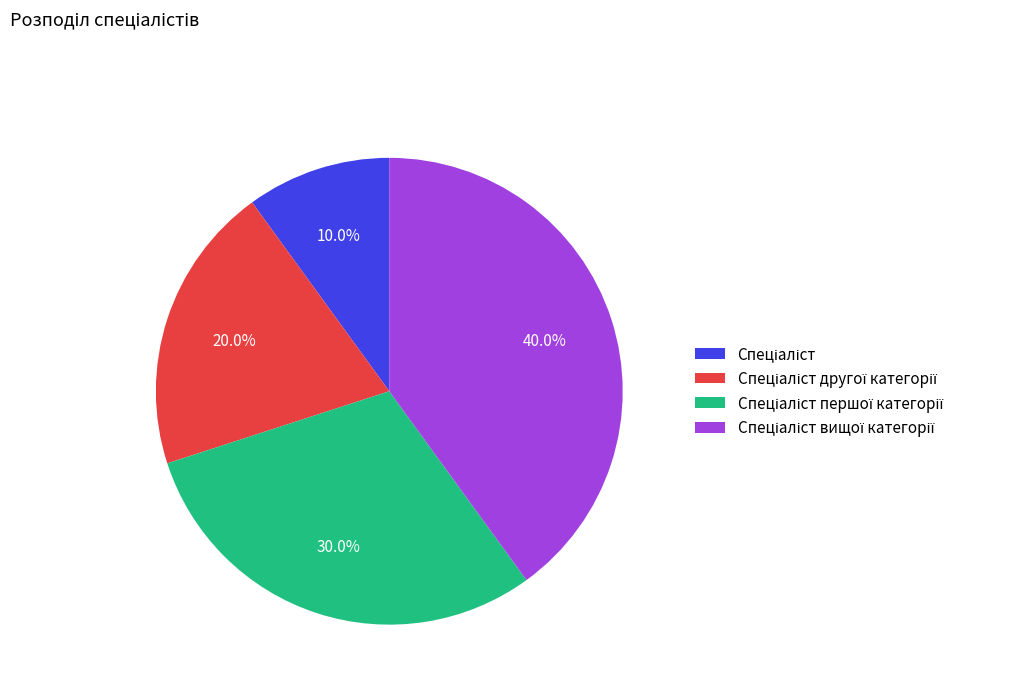

Is there a majority slice in this chart?

No